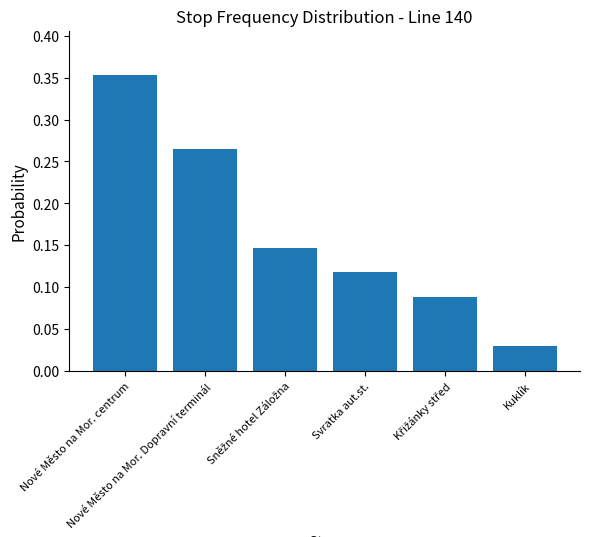

What is the value of the 3rd bar from the left?

0.1